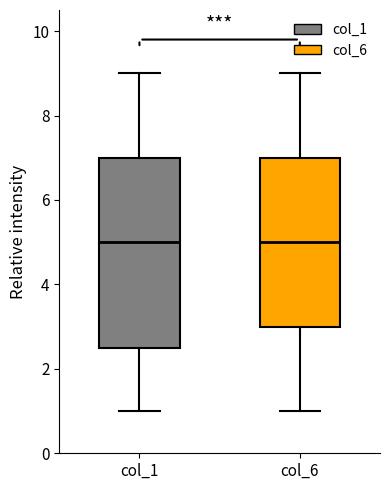

Comparing the boxes themselves (not the whiskers), which one is the tallest?

col_1